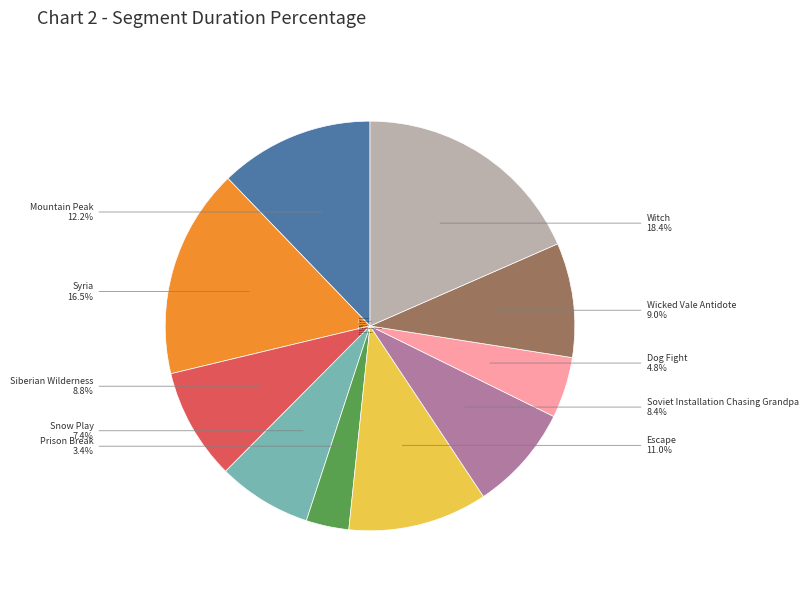

What is the largest slice in the pie chart?

Witch